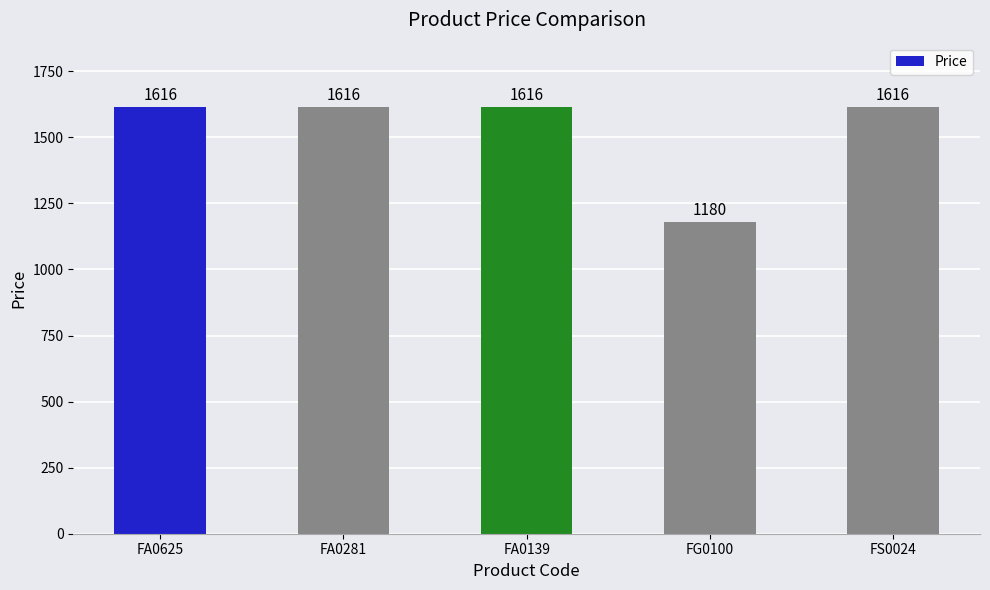

What is the minimum value shown in the chart?

1180